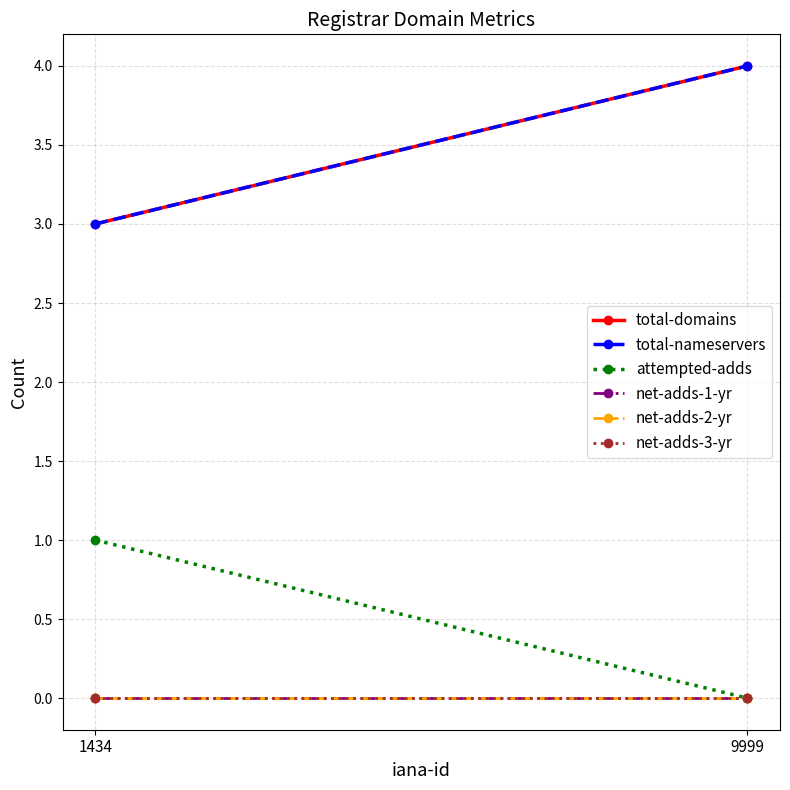

What is the value of the total-domains point at the 2nd from the left?

4